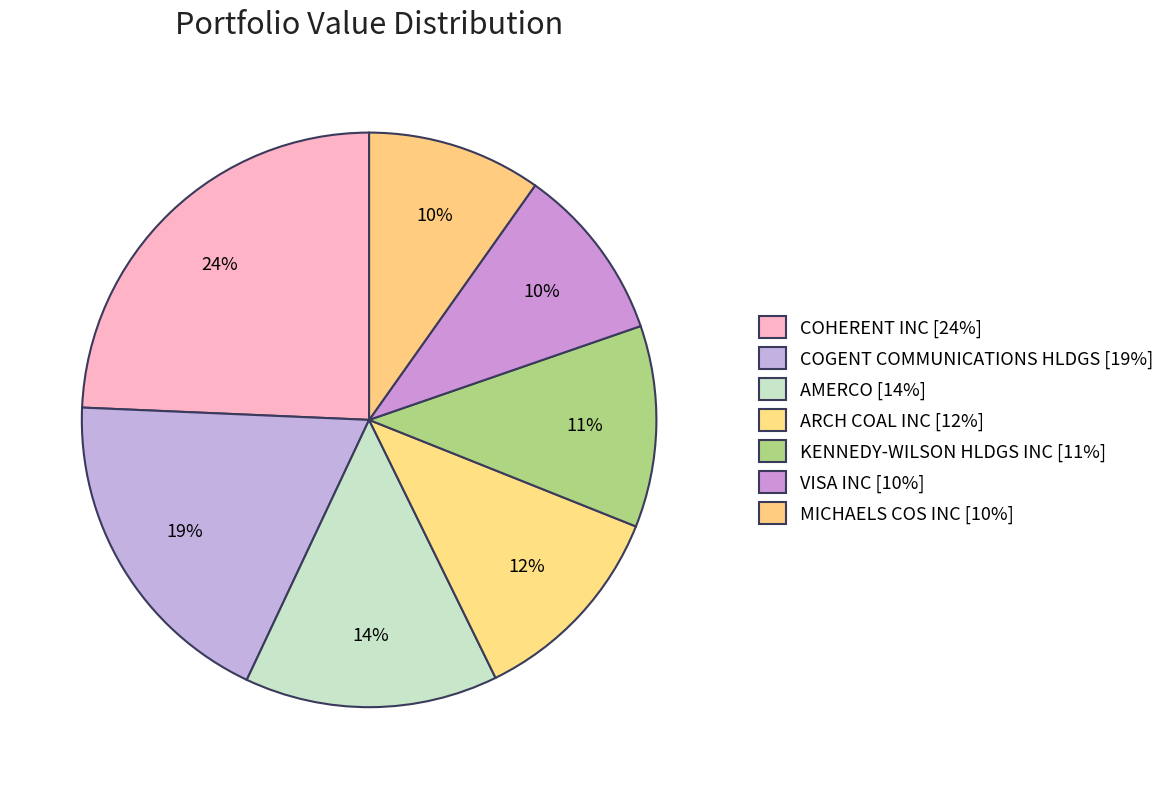

How much of the chart is everything except COHERENT INC?

75.7%